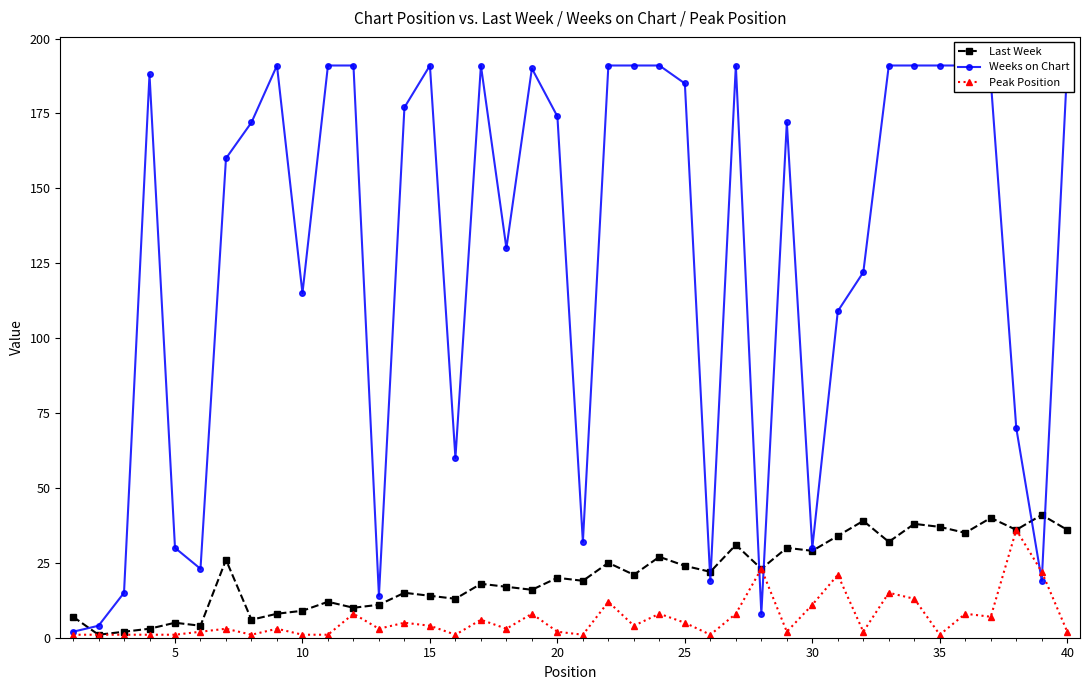

Is this an area chart (filled region under the line)?

No